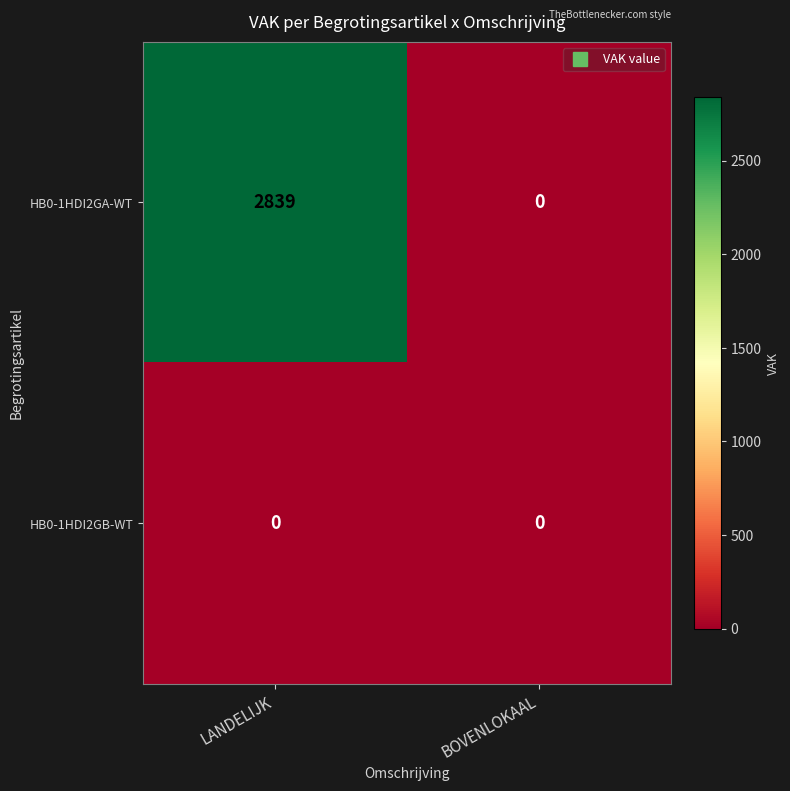

Reading right to left, what are all the values shown in this chart?

HB0-1HDI2GA-WT: 0	2839
HB0-1HDI2GB-WT: 0	0